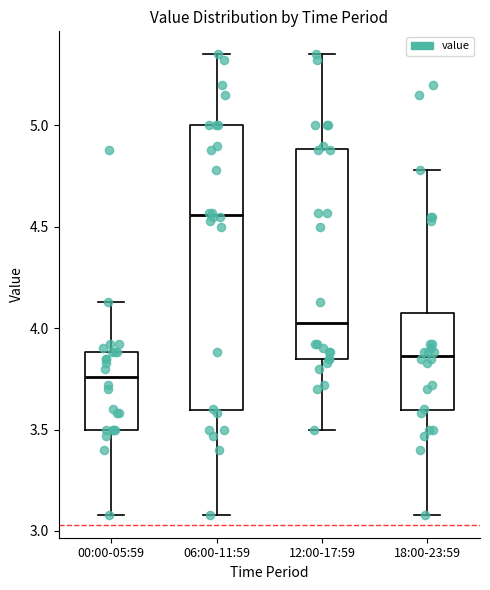

Reading left to right, transcribe this box plot: for each box, give where its median line is, the range the box spans, and where its two whiskers end, as read against the y-axis. The values are not printed on the chart, so give them approximately, as read against the axis.

00:00-05:59: median 3.75, box 3.50 to 3.90, whiskers 3.10 to 4.15
06:00-11:59: median 4.55, box 3.60 to 5.00, whiskers 3.10 to 5.35
12:00-17:59: median 4.05, box 3.85 to 4.90, whiskers 3.50 to 5.35
18:00-23:59: median 3.85, box 3.60 to 4.05, whiskers 3.10 to 4.80